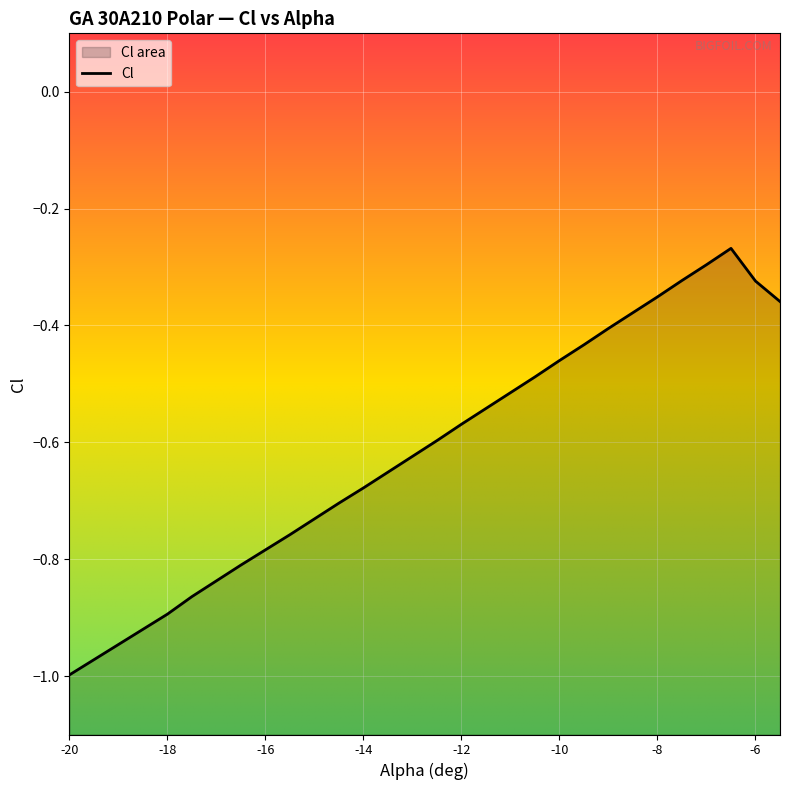

What is the difference between the values at -8 and -18.5?

0.6